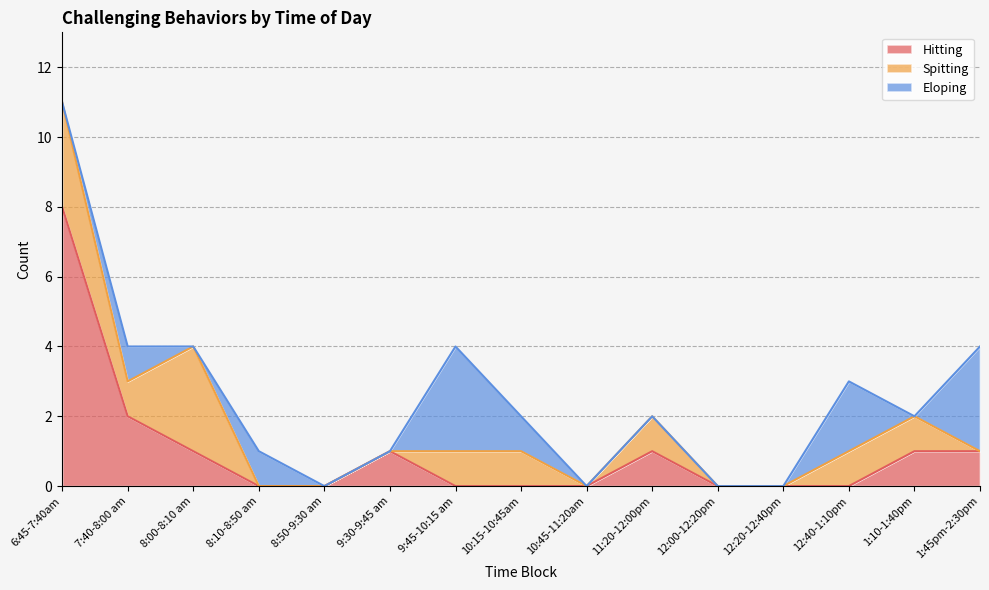

Reading left to right, list all the values displayed in this chart.

Hitting: 6:45-7:40am=8	7:40-8:00 am=2	8:00-8:10 am=1	8:10-8:50 am=0	8:50-9:30 am=0	9:30-9:45 am=1	9:45-10:15 am=0	10:15-10:45am=0	10:45-11:20am=0	11:20-12:00pm=1	12:00-12:20pm=0	12:20-12:40pm=0	12:40-1:10pm=0	1:10-1:40pm=1	1:45pm-2:30pm=1
Spitting: 6:45-7:40am=3	7:40-8:00 am=1	8:00-8:10 am=3	8:10-8:50 am=0	8:50-9:30 am=0	9:30-9:45 am=0	9:45-10:15 am=1	10:15-10:45am=1	10:45-11:20am=0	11:20-12:00pm=1	12:00-12:20pm=0	12:20-12:40pm=0	12:40-1:10pm=1	1:10-1:40pm=1	1:45pm-2:30pm=0
Eloping: 6:45-7:40am=0	7:40-8:00 am=1	8:00-8:10 am=0	8:10-8:50 am=1	8:50-9:30 am=0	9:30-9:45 am=0	9:45-10:15 am=3	10:15-10:45am=1	10:45-11:20am=0	11:20-12:00pm=0	12:00-12:20pm=0	12:20-12:40pm=0	12:40-1:10pm=2	1:10-1:40pm=0	1:45pm-2:30pm=3